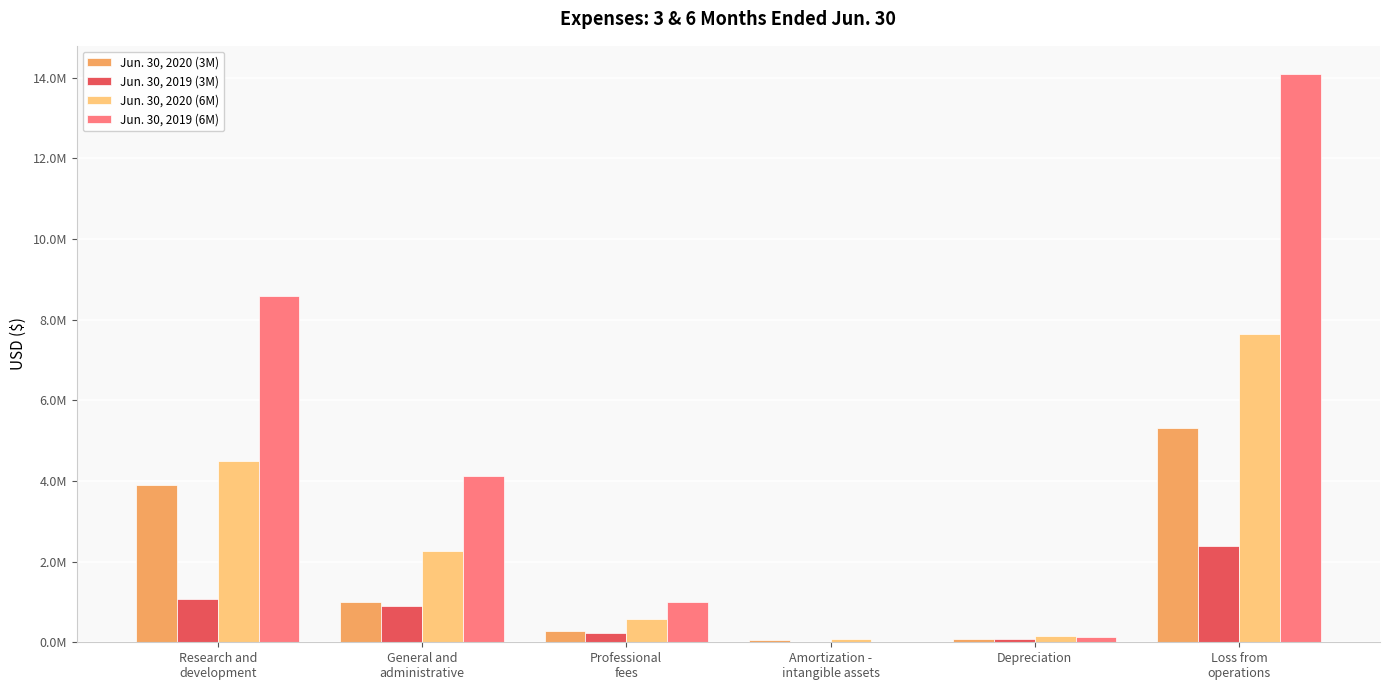

What position from the left is Research and
development?

1